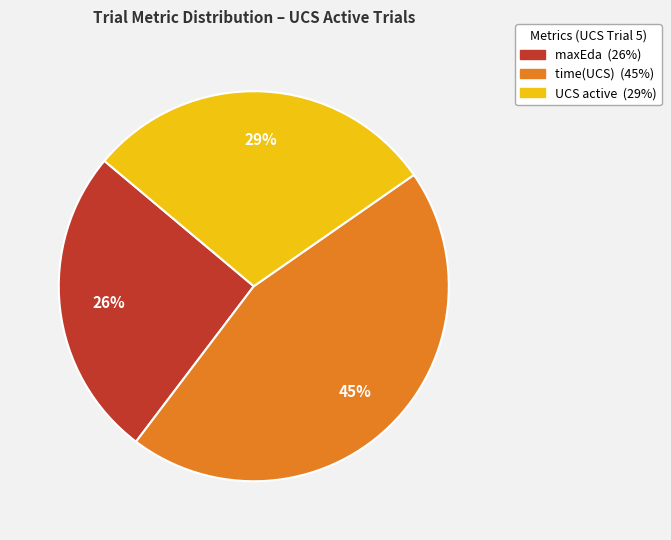

Is there any slice that represents more than half of the pie?

No